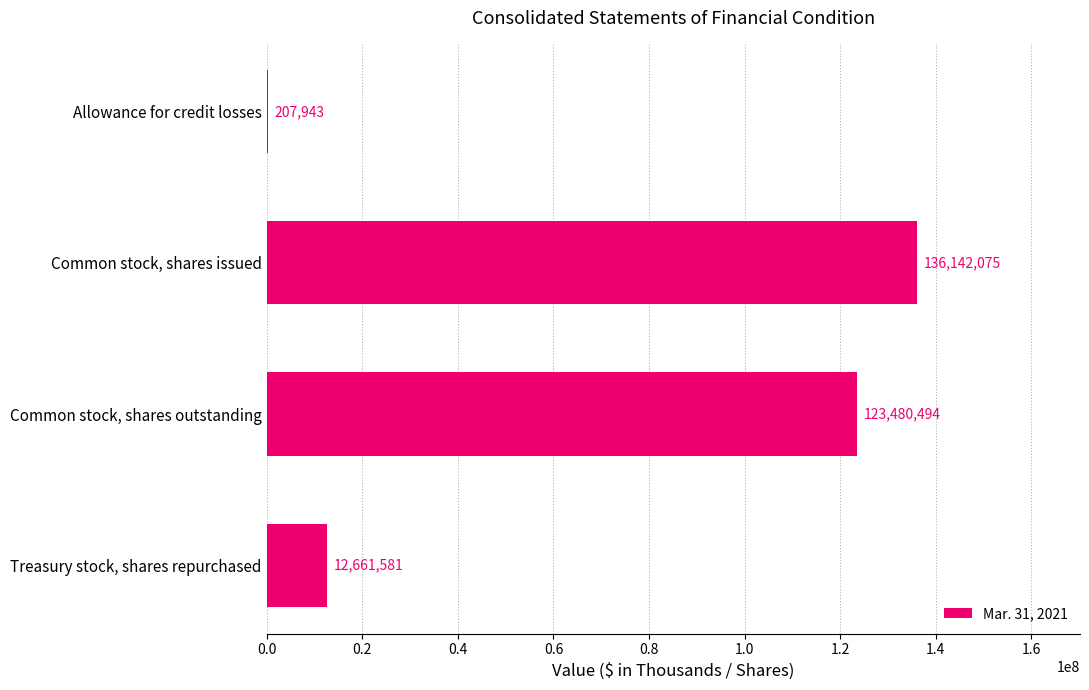

Which has a higher value, Treasury stock, shares repurchased or Common stock, shares outstanding?

Common stock, shares outstanding